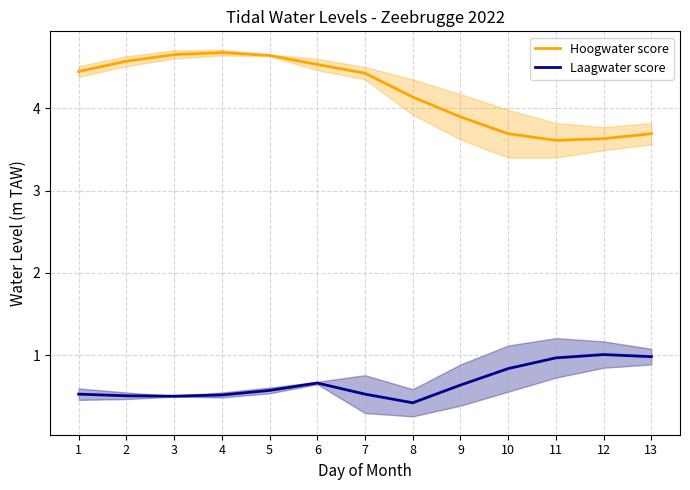

What is the average value of the Hoogwater score series?

4.2